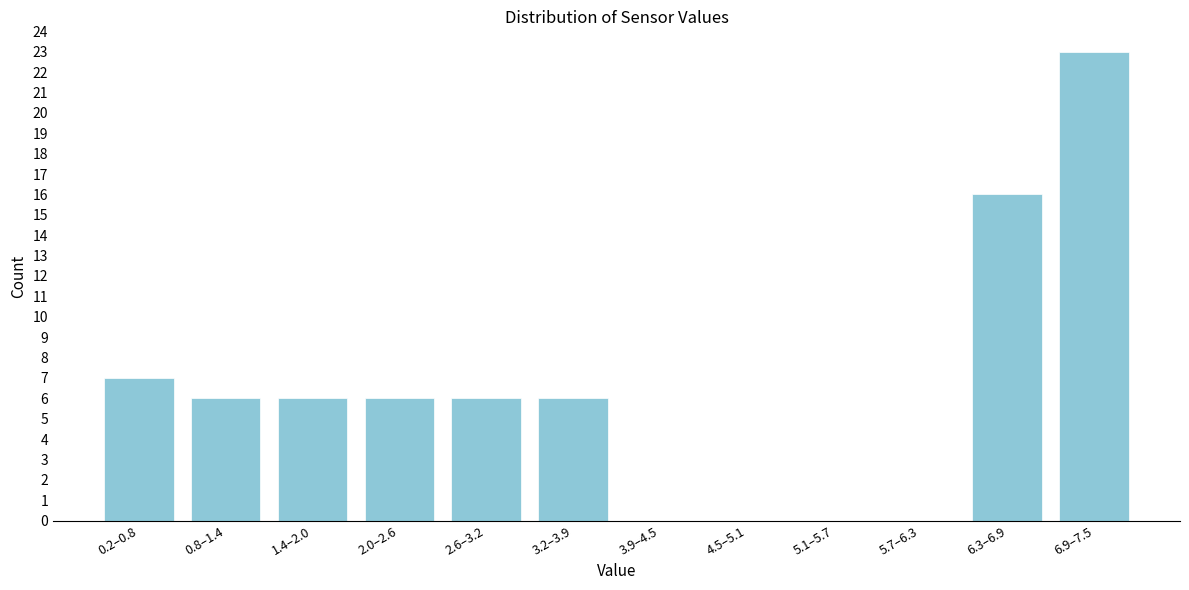

Reading right to left, list all the values displayed in this chart.

6.9–7.5=23	6.3–6.9=16	5.7–6.3=0	5.1–5.7=0	4.5–5.1=0	3.9–4.5=0	3.2–3.9=6	2.6–3.2=6	2.0–2.6=6	1.4–2.0=6	0.8–1.4=6	0.2–0.8=7